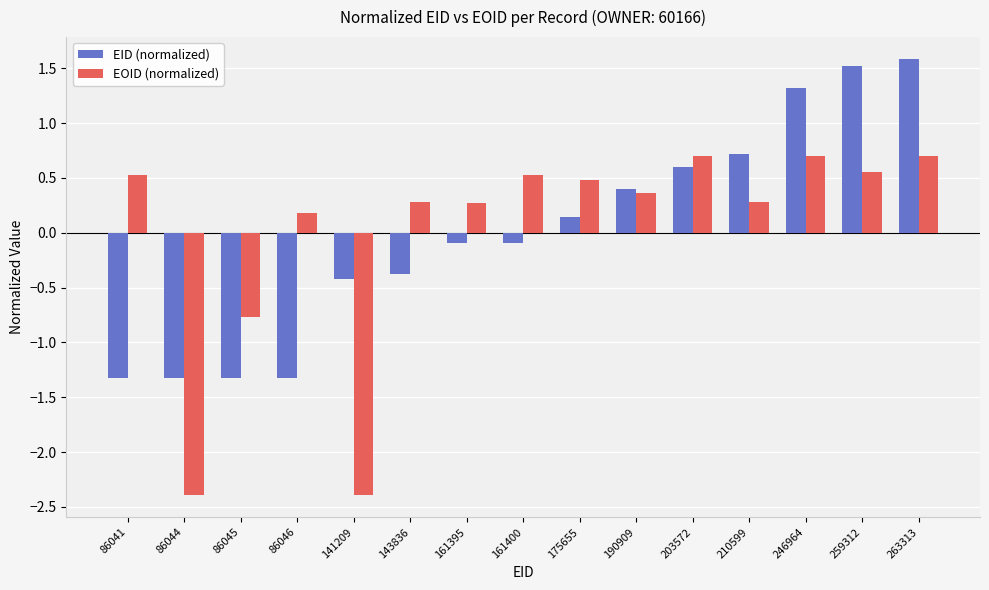

What are all the series names shown in the legend?

EID (normalized), EOID (normalized)